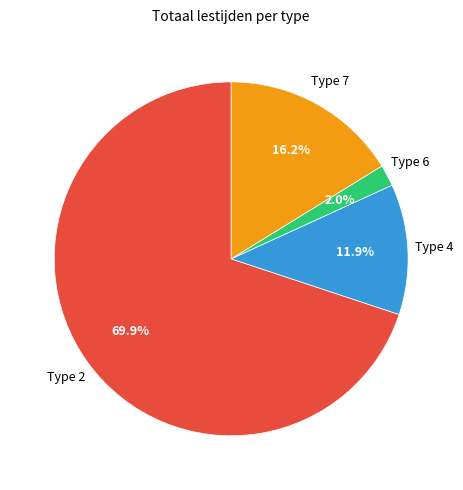

Is there a majority slice in this chart?

Yes